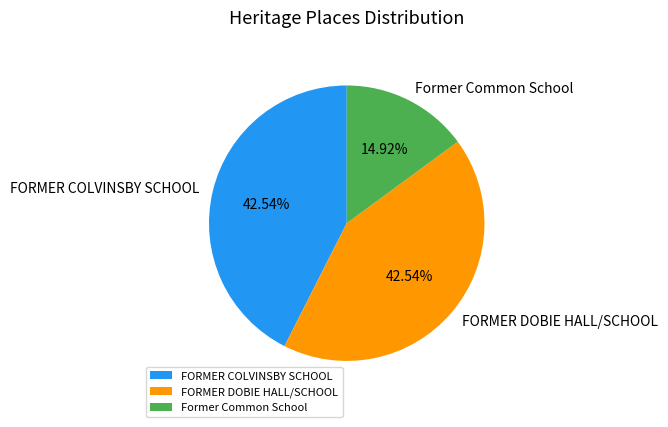

To the nearest percent, what percentage of the pie is FORMER DOBIE HALL/SCHOOL?

43%